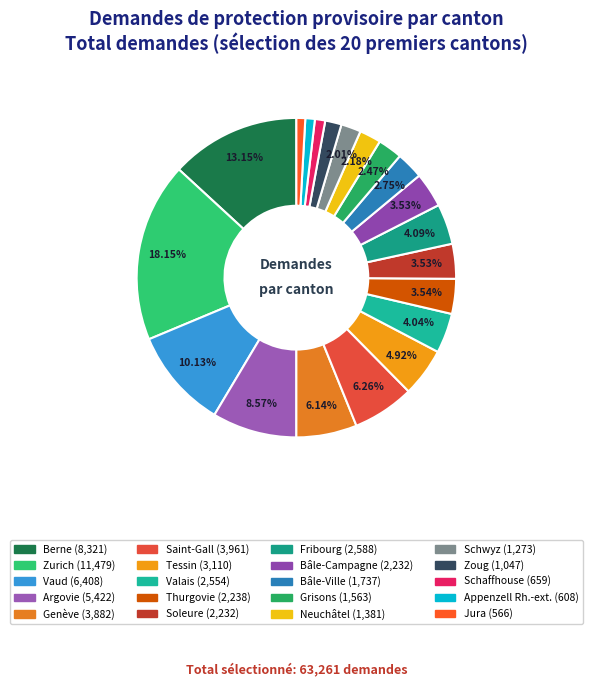

Is there any slice that represents more than half of the pie?

No